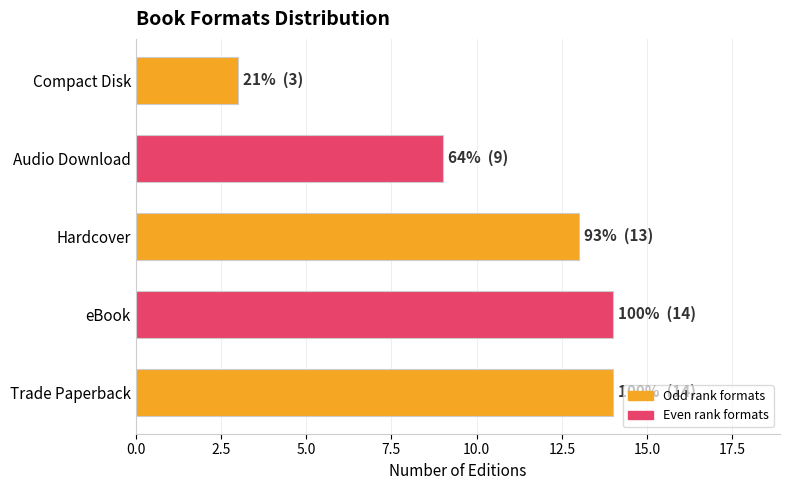

Where is the data nearest to the value 8?

Audio Download